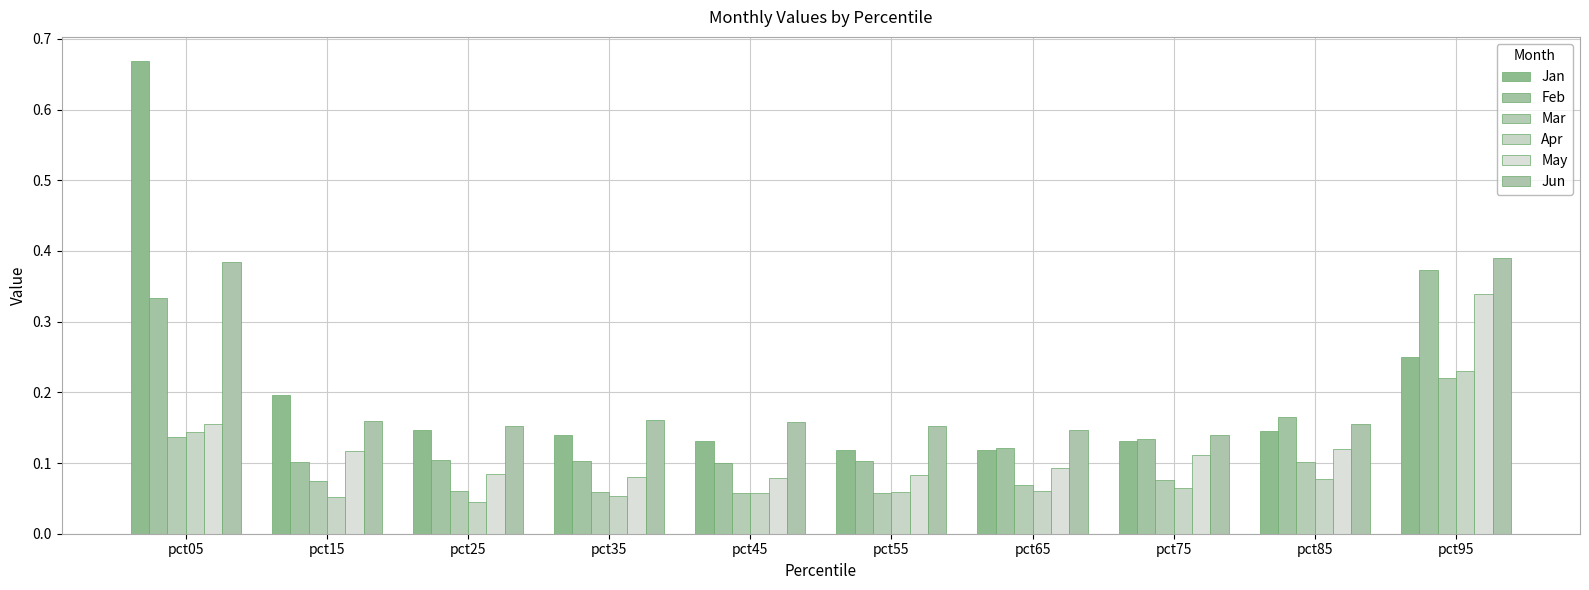

Does the chart contain stacked bars?

No